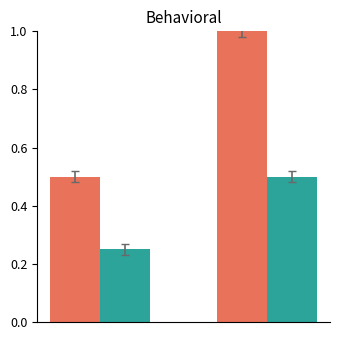

What is the greatest value displayed?

1.0